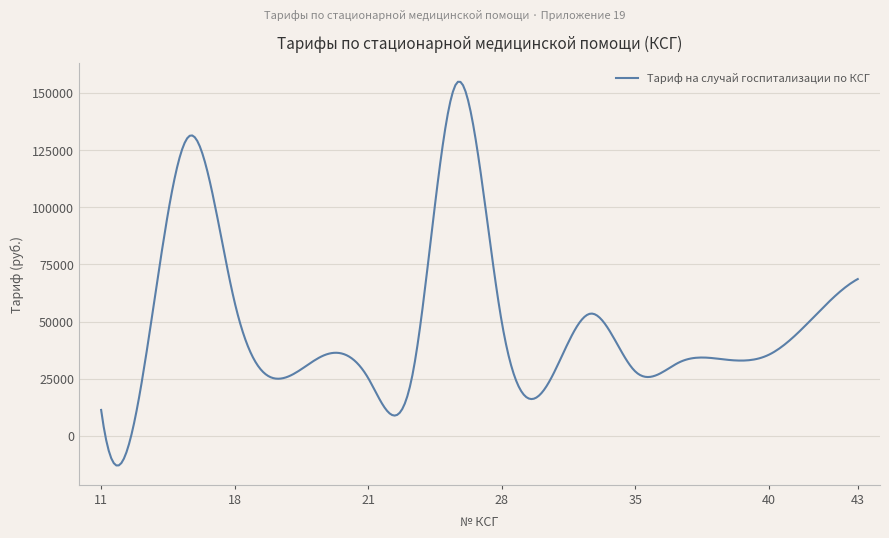

What is the maximum value shown in the chart?

154860.6